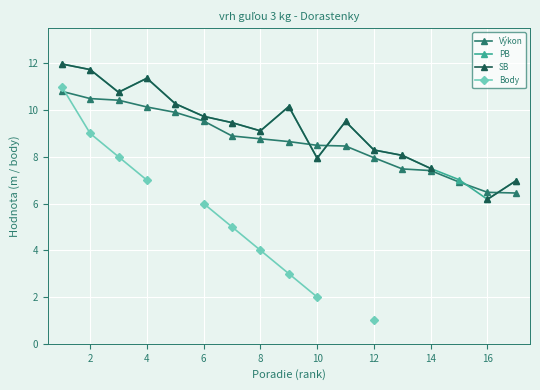

The PB series shows 2.6 at 10. True or false?

False